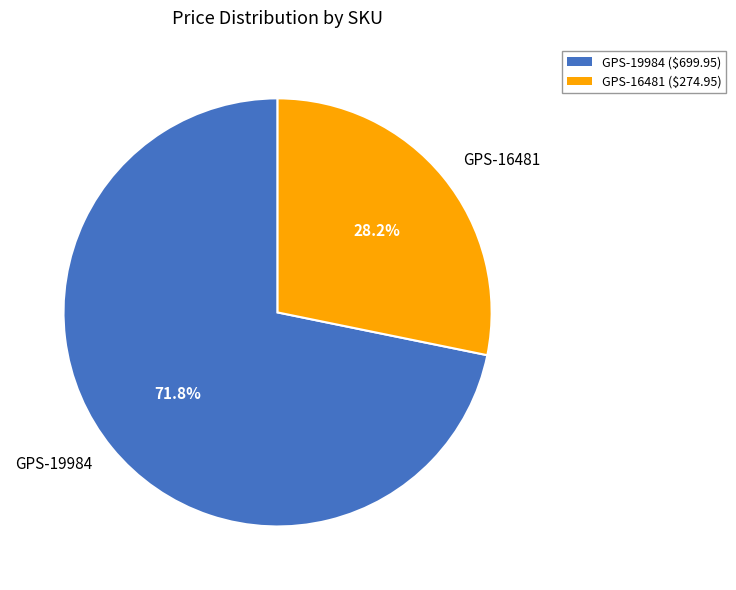

To the nearest percent, what portion does GPS-19984 represent?

72%